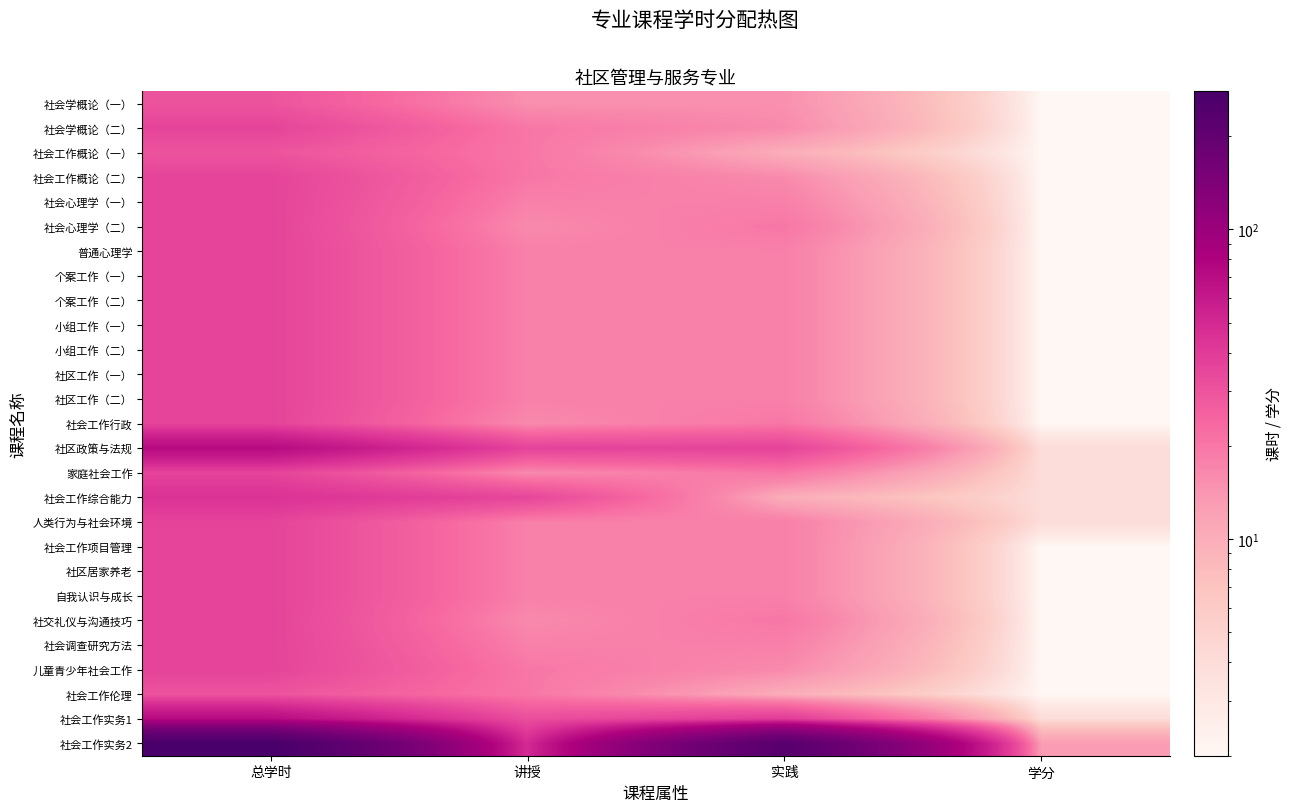

Reading left to right, extract all data points from this chart.

社会学概论（一）: 总学时=30	讲授=15	实践=15	学分=2
社会学概论（二）: 总学时=36	讲授=20	实践=16	学分=2
社会工作概论（一）: 总学时=30	讲授=20	实践=10	学分=2
社会工作概论（二）: 总学时=36	讲授=20	实践=16	学分=2
社会心理学（一）: 总学时=36	讲授=18	实践=18	学分=2
社会心理学（二）: 总学时=36	讲授=16	实践=20	学分=2
普通心理学: 总学时=36	讲授=18	实践=18	学分=2
个案工作（一）: 总学时=36	讲授=18	实践=18	学分=2
个案工作（二）: 总学时=36	讲授=18	实践=18	学分=2
小组工作（一）: 总学时=36	讲授=18	实践=18	学分=2
小组工作（二）: 总学时=36	讲授=18	实践=18	学分=2
社区工作（一）: 总学时=36	讲授=18	实践=18	学分=2
社区工作（二）: 总学时=36	讲授=18	实践=18	学分=2
社会工作行政: 总学时=36	讲授=16	实践=20	学分=2
社区政策与法规: 总学时=72	讲授=36	实践=36	学分=4
家庭社会工作: 总学时=36	讲授=16	实践=20	学分=4
社会工作综合能力: 总学时=45	讲授=35	实践=10	学分=4
人类行为与社会环境: 总学时=36	讲授=18	实践=18	学分=4
社会工作项目管理: 总学时=36	讲授=18	实践=18	学分=2
社区居家养老: 总学时=36	讲授=18	实践=18	学分=2
自我认识与成长: 总学时=36	讲授=18	实践=18	学分=2
社交礼仪与沟通技巧: 总学时=36	讲授=16	实践=20	学分=2
社会调查研究方法: 总学时=36	讲授=18	实践=18	学分=2
儿童青少年社会工作: 总学时=36	讲授=20	实践=16	学分=2
社会工作伦理: 总学时=30	讲授=20	实践=10	学分=2
社会工作实务1: 总学时=72	讲授=32	实践=40	学分=4
社会工作实务2: 总学时=279	讲授=49	实践=230	学分=13